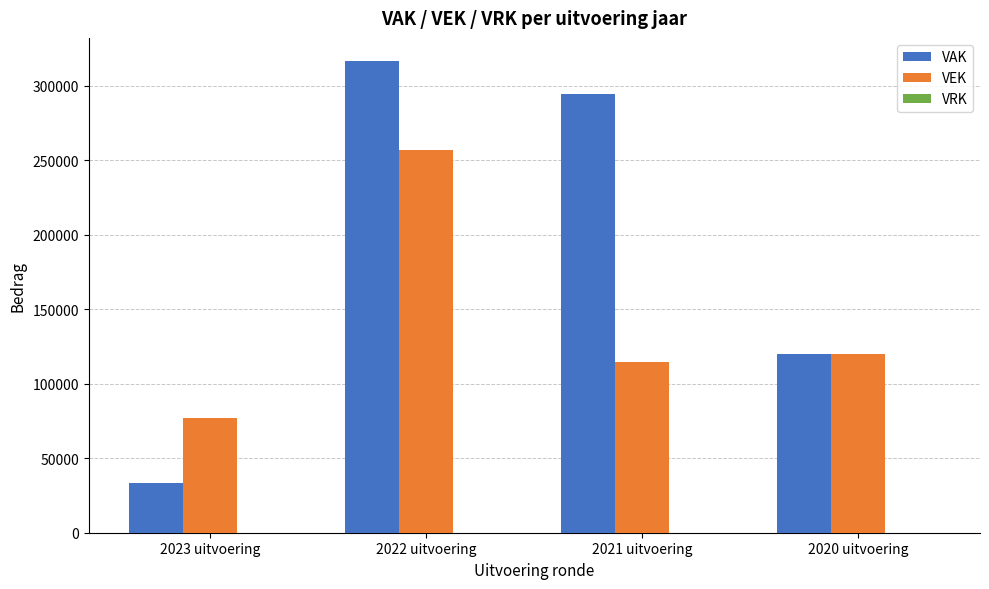

Where is VAK nearest to the value 174837?

2020 uitvoering